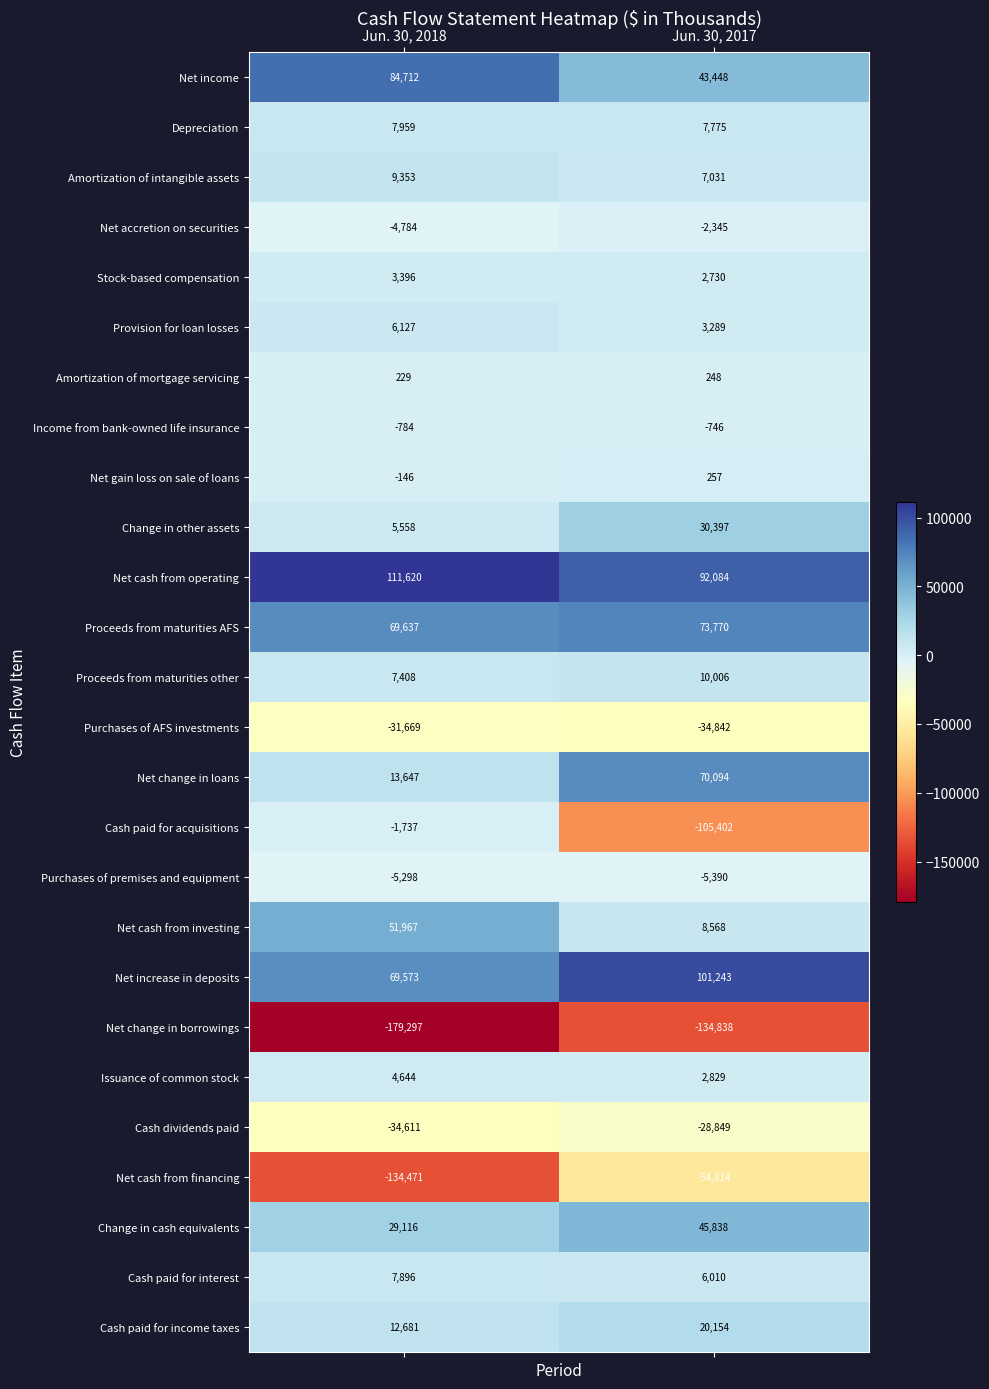

Which category has the lowest value across all series?

Jun. 30, 2018